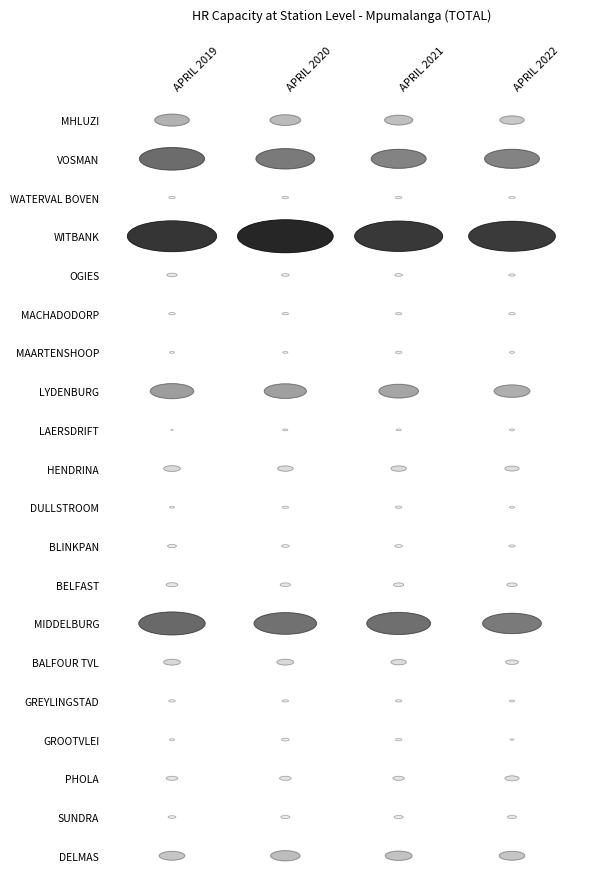

Which series has the largest range (max minus min)?

VOSMAN